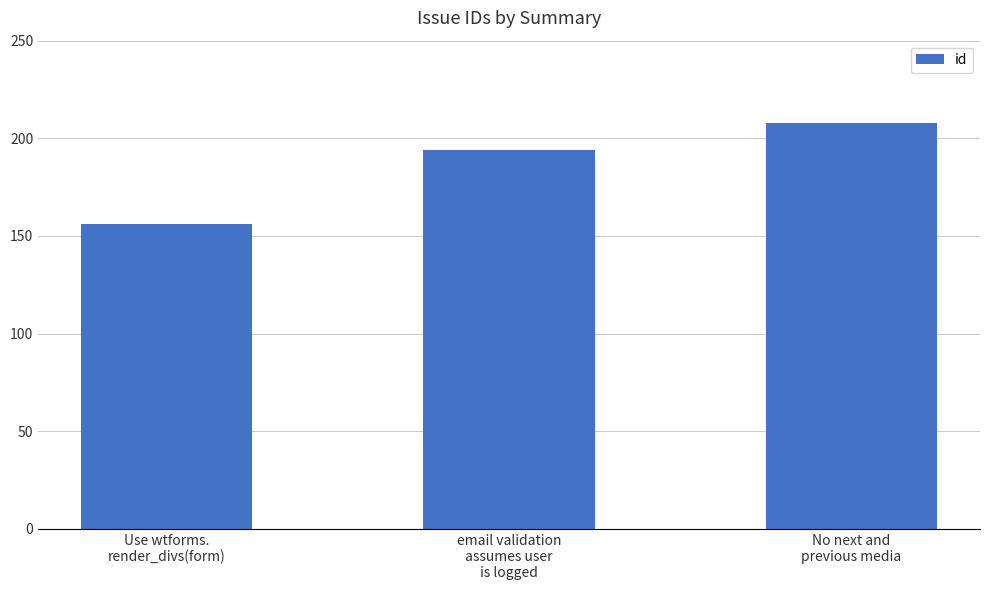

What is the average value?

186